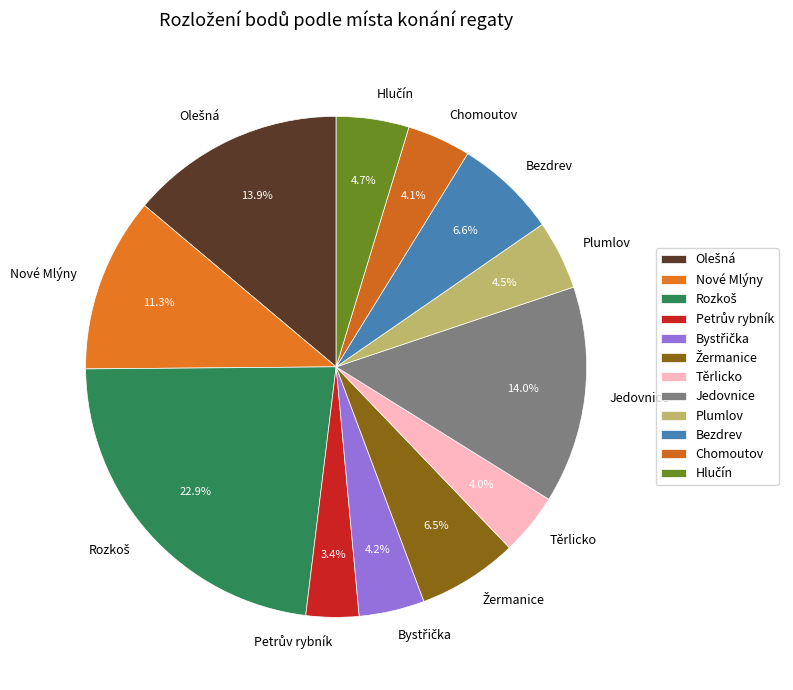

Does any single category account for the majority?

No